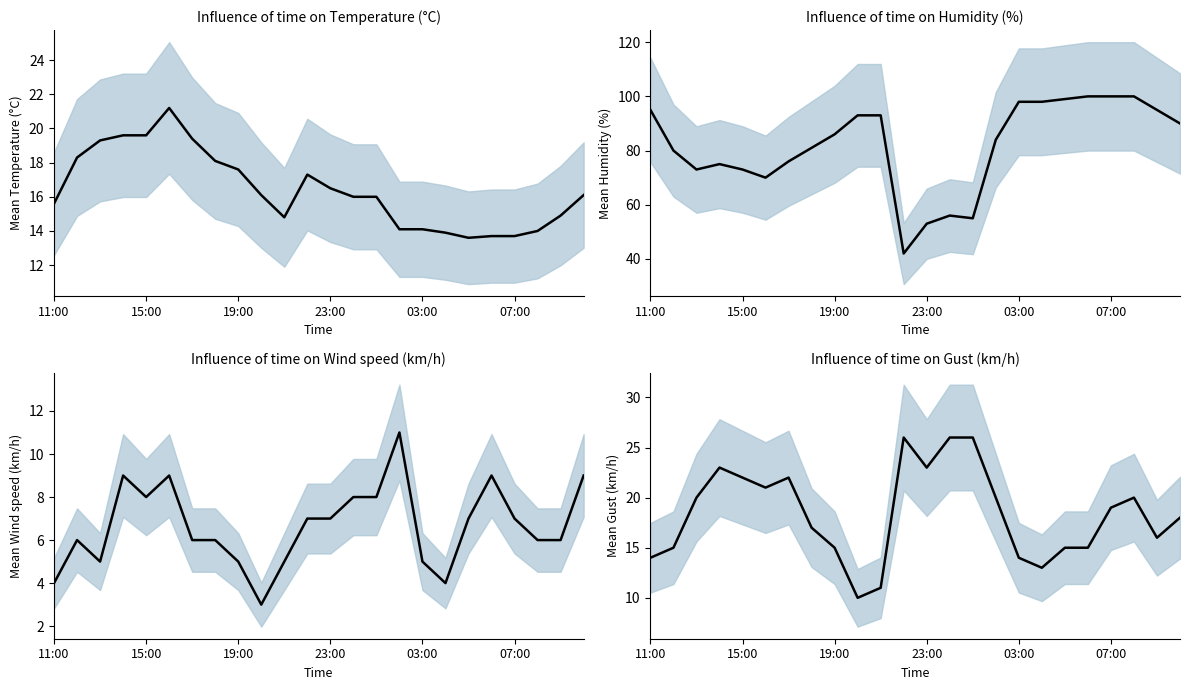

How many series are shown in this chart?

4